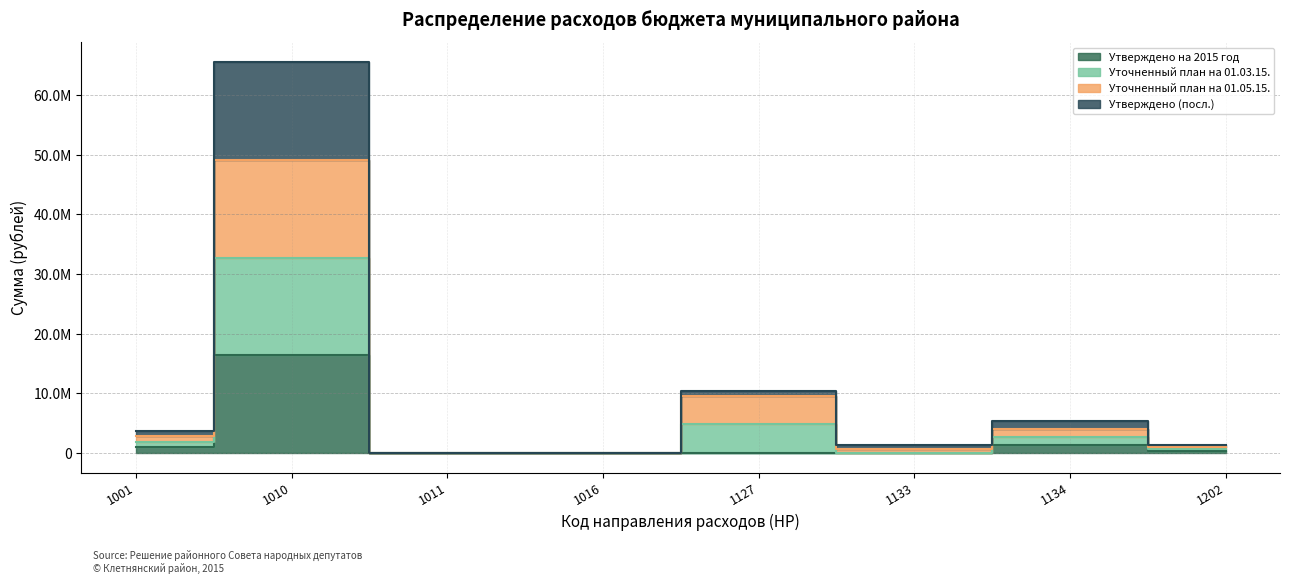

Is it true that Уточненный план на 01.03.15. equals 1196841 at 1133?

False